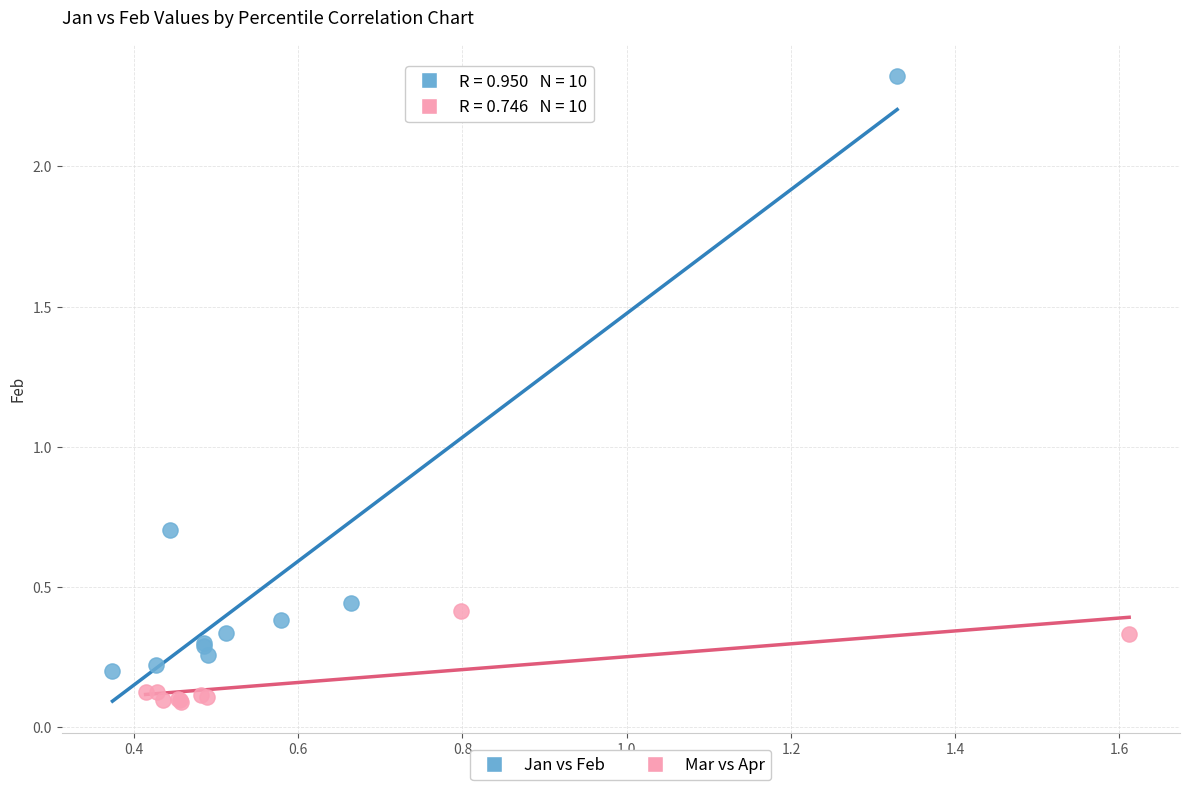

Which series reaches the minimum Y coordinate?

Mar vs Apr